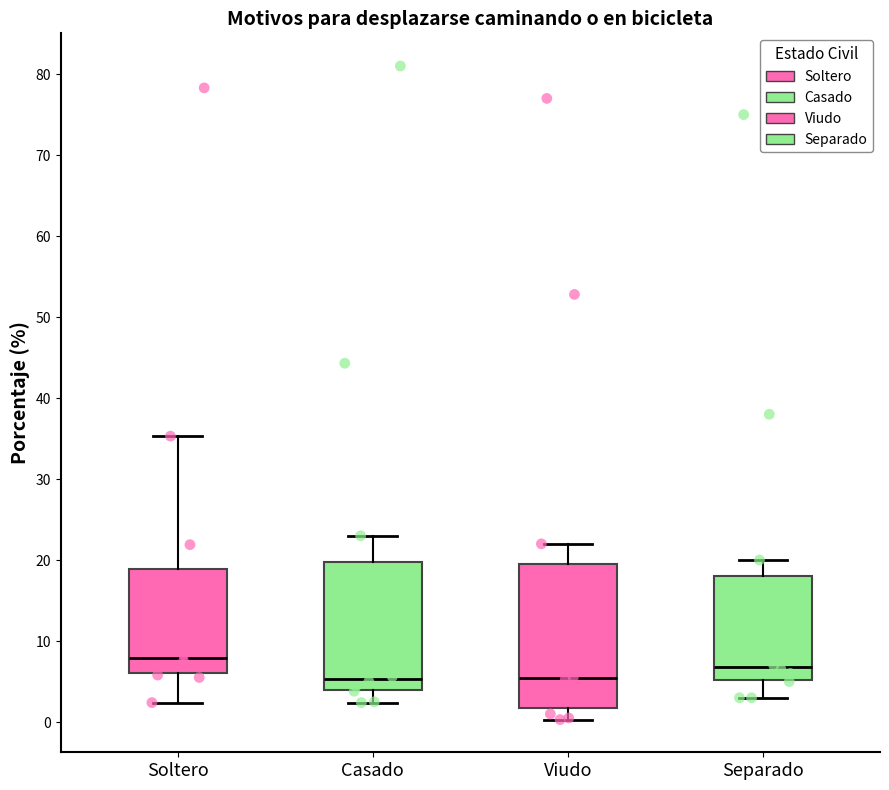

Which box has the highest median line?

Soltero